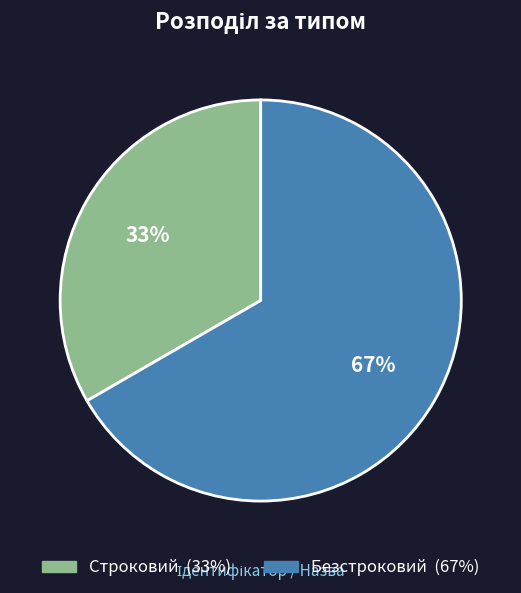

Rank the categories by value from highest to lowest.

Безстроковий, Строковий